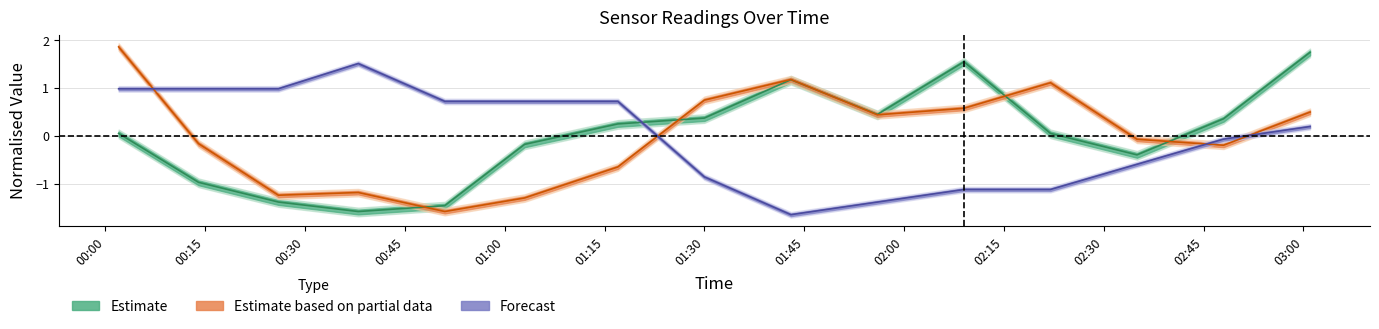

Does the chart display data point markers on the line(s)?

No